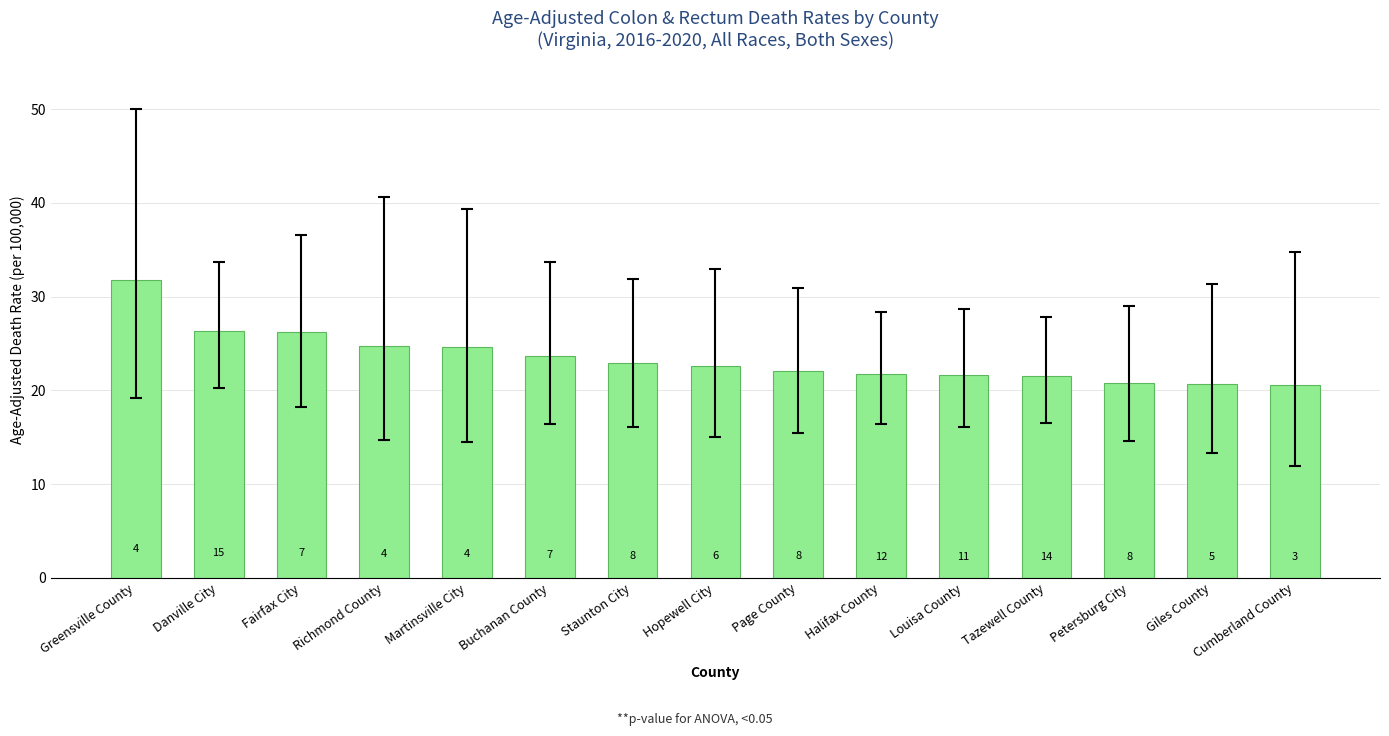

What is the sum of all values?

351.8